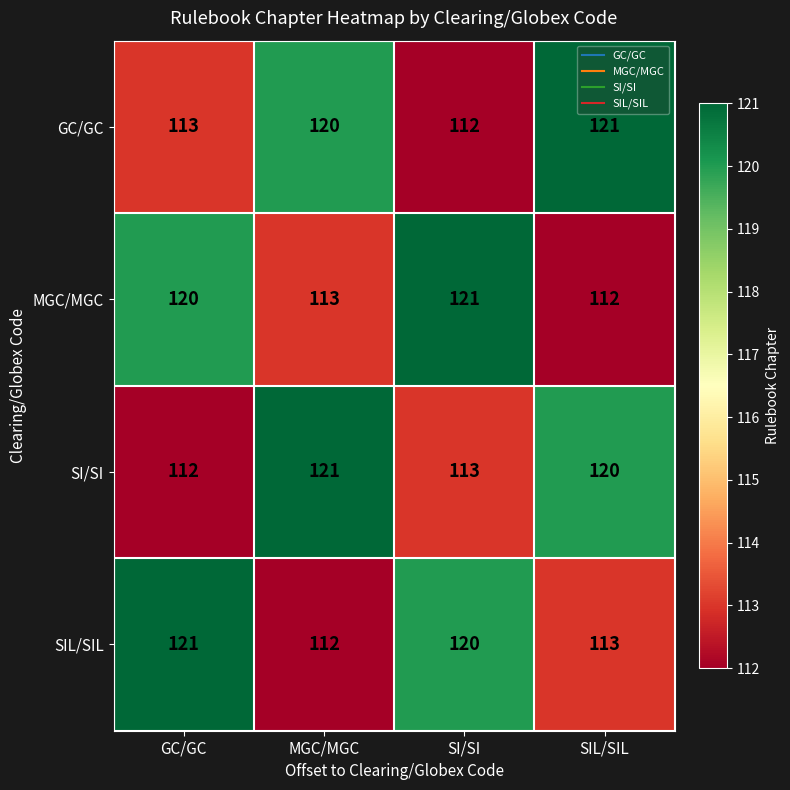

Rank the categories by MGC/MGC value from highest to lowest.

SI/SI, GC/GC, MGC/MGC, SIL/SIL